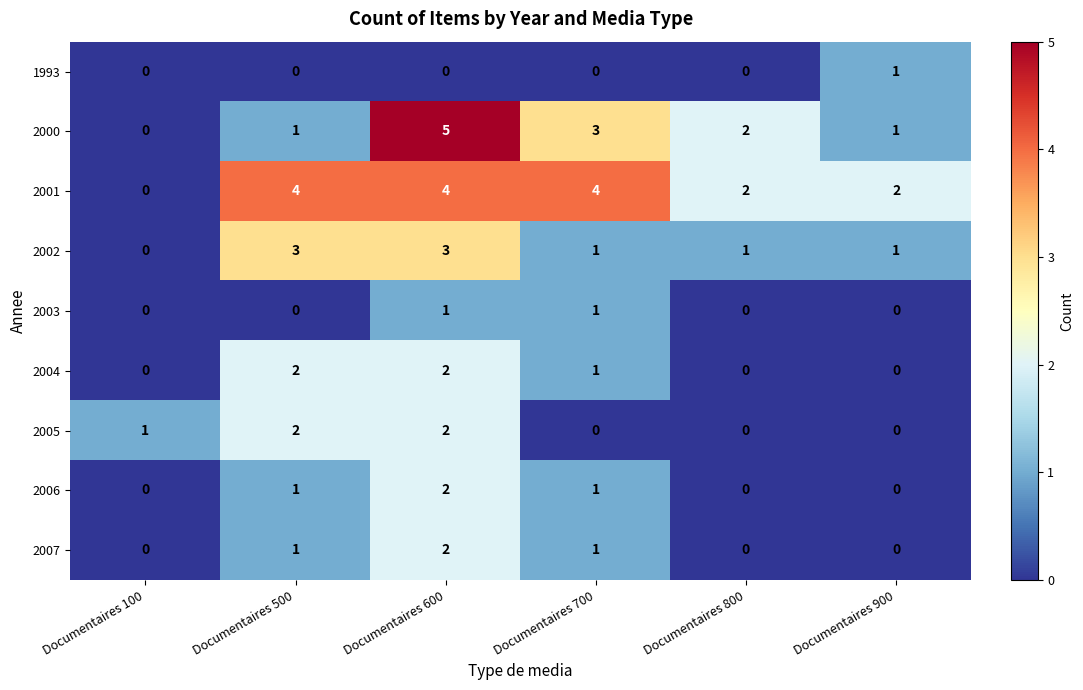

How many values in 2002 are above zero?

5